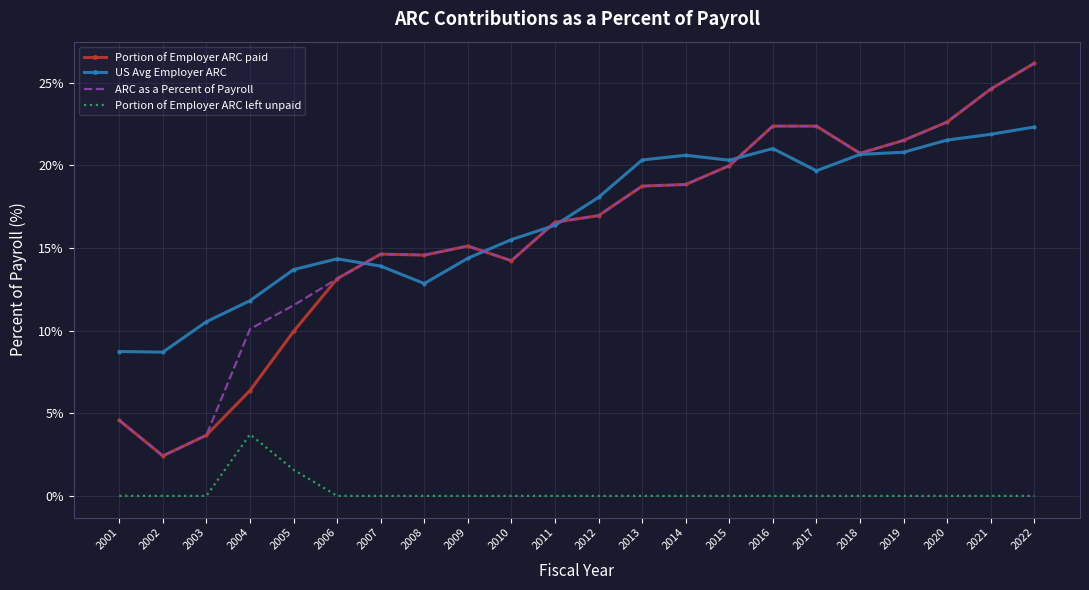

Which series has the widest spread of values?

ARC as a Percent of Payroll